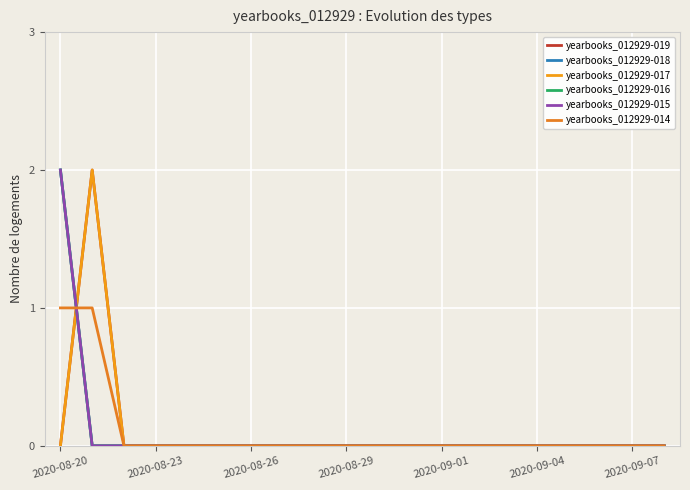

True or false: yearbooks_012929-016 and yearbooks_012929-018 intersect in this chart.

False